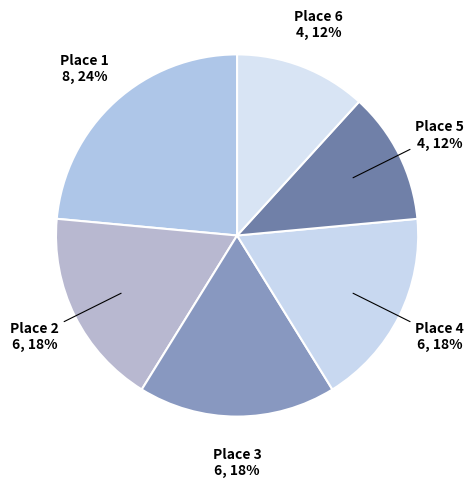

Count the number of slices in the pie.

6